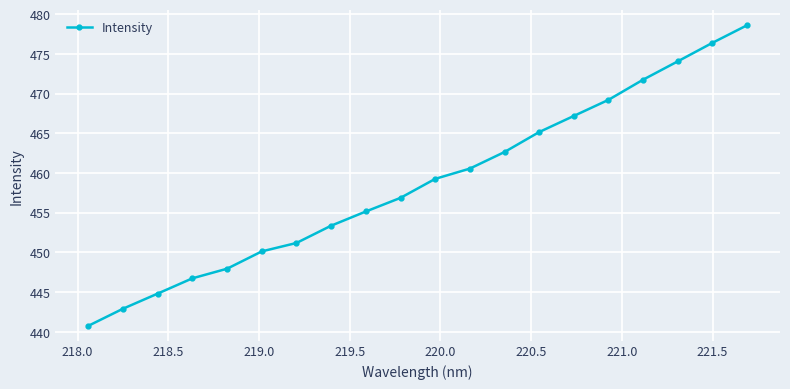

What is the minimum value shown in the chart?

440.8